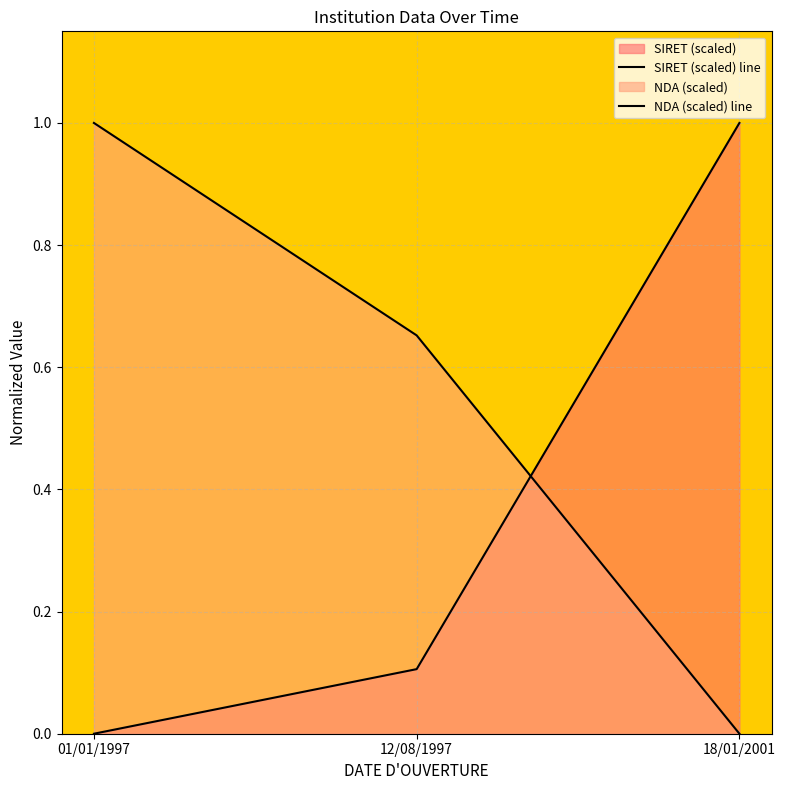

Is it true that NDA (scaled) line equals 1.0 at 12/08/1997?

False